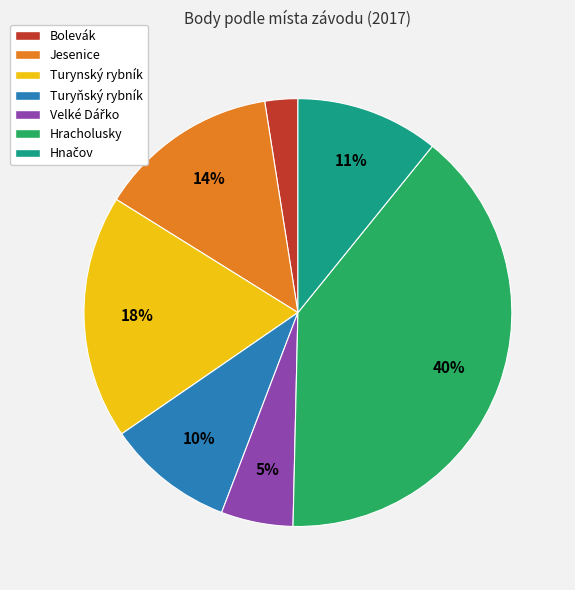

To the nearest percent, what is the combined percentage of Turynský rybník and Jesenice?

32%